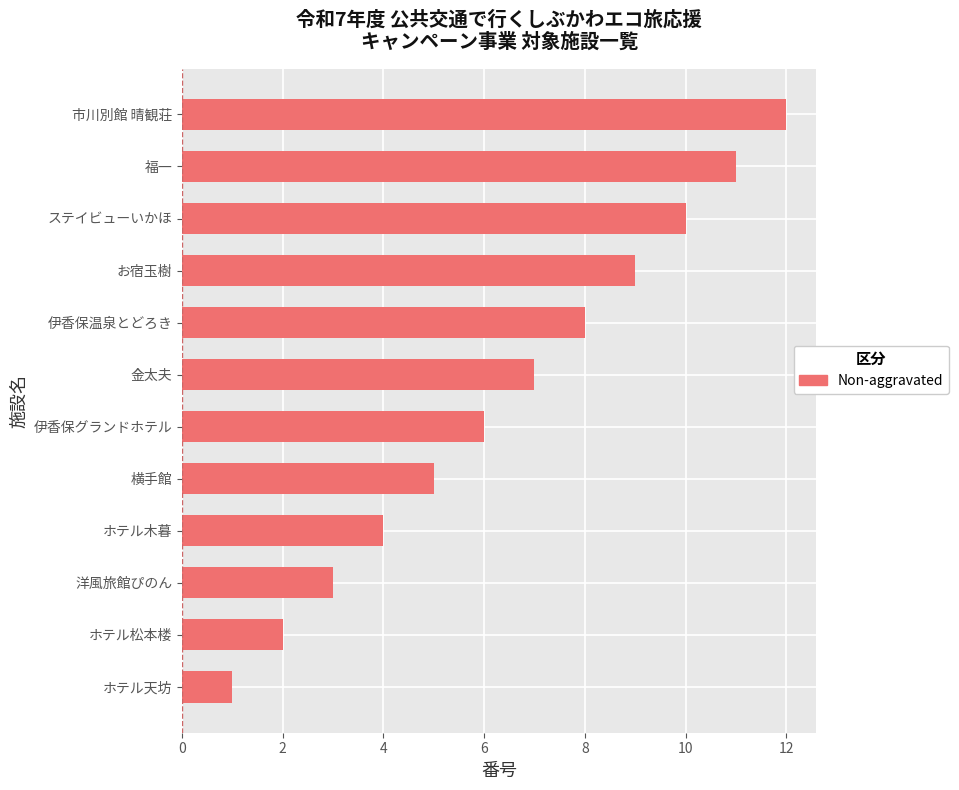

What is the ratio of the value at 横手館 to the value at 伊香保グランドホテル?

0.8